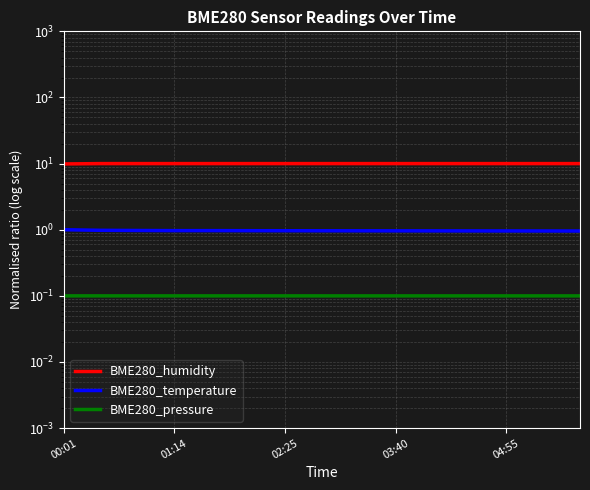

What is the label of the 7th point from the right?

8